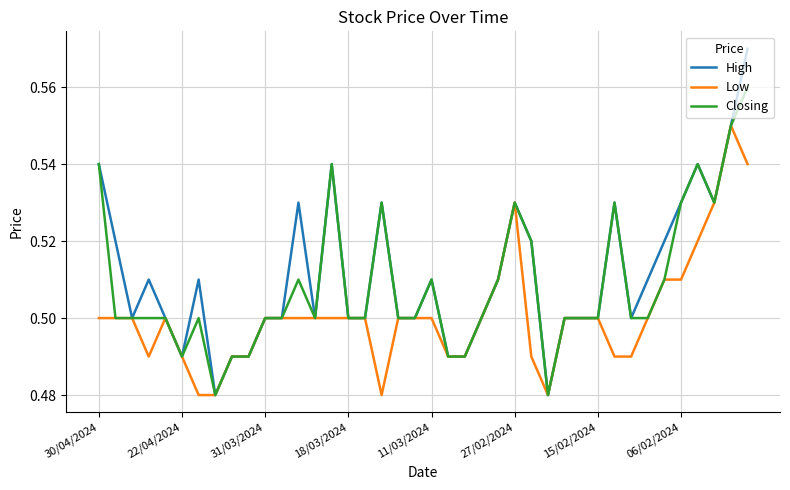

What is the difference between the second highest and second lowest values in the Closing series?

0.1